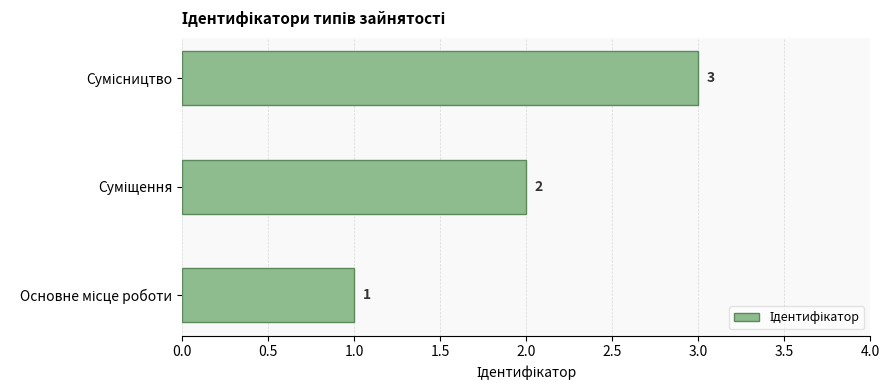

How many values are between 1 and 3?

3